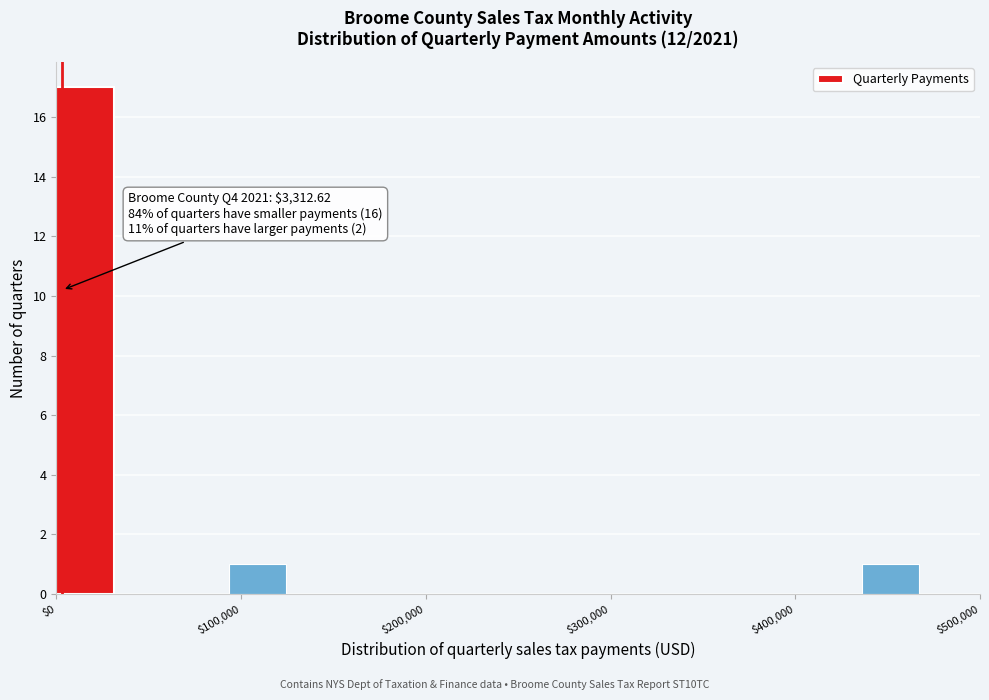

Around what value on the x-axis is the tallest bar? Give the approximate position of its centre, as read against the axis.

20000